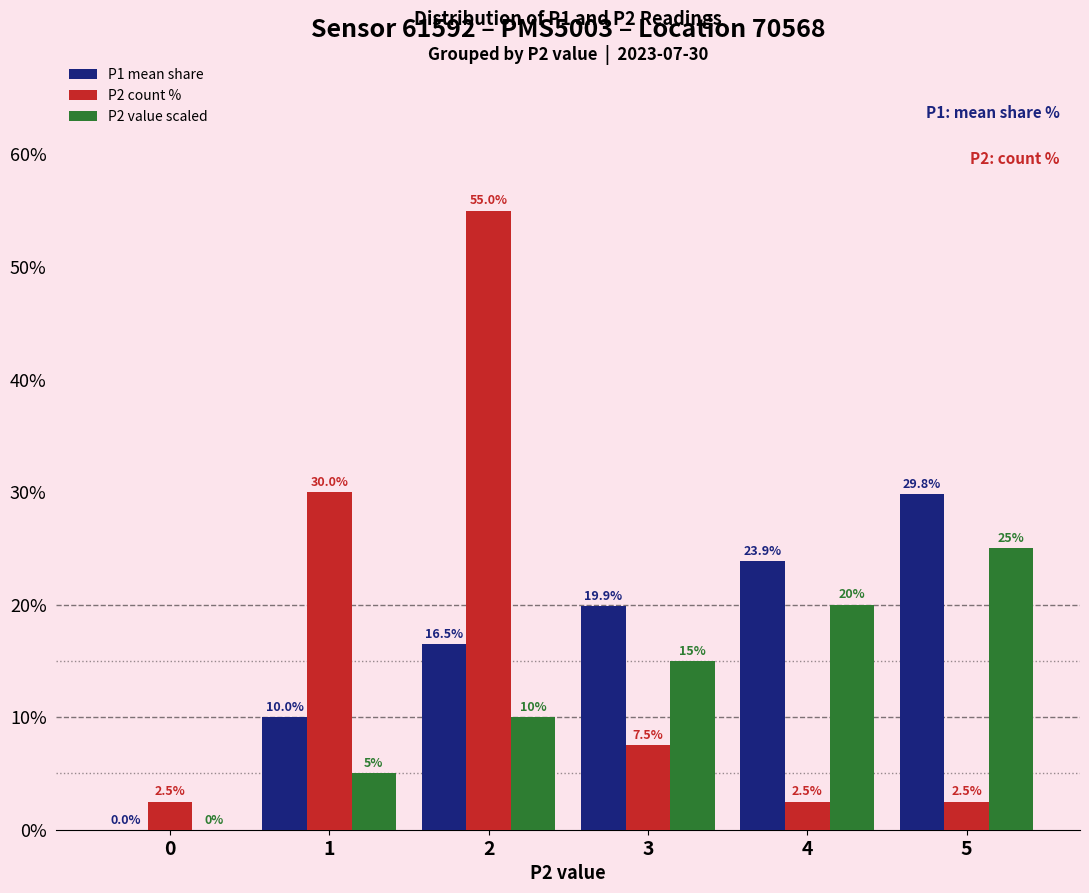

How many groups of bars are there?

6